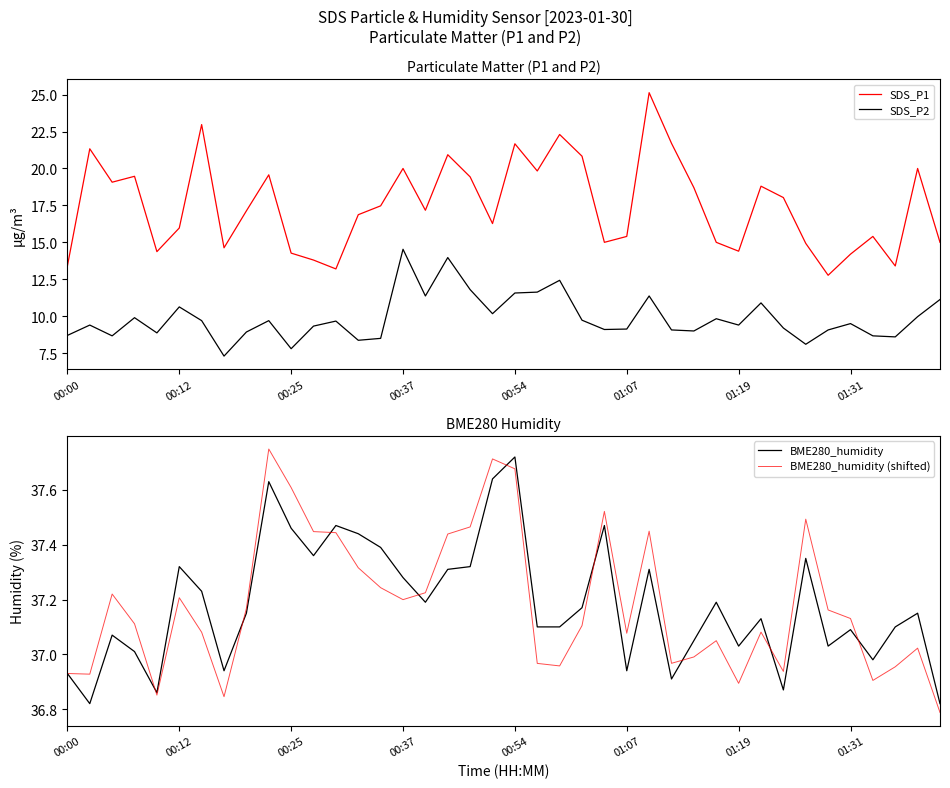

What is the lowest value of the SDS_P1 series?

12.8